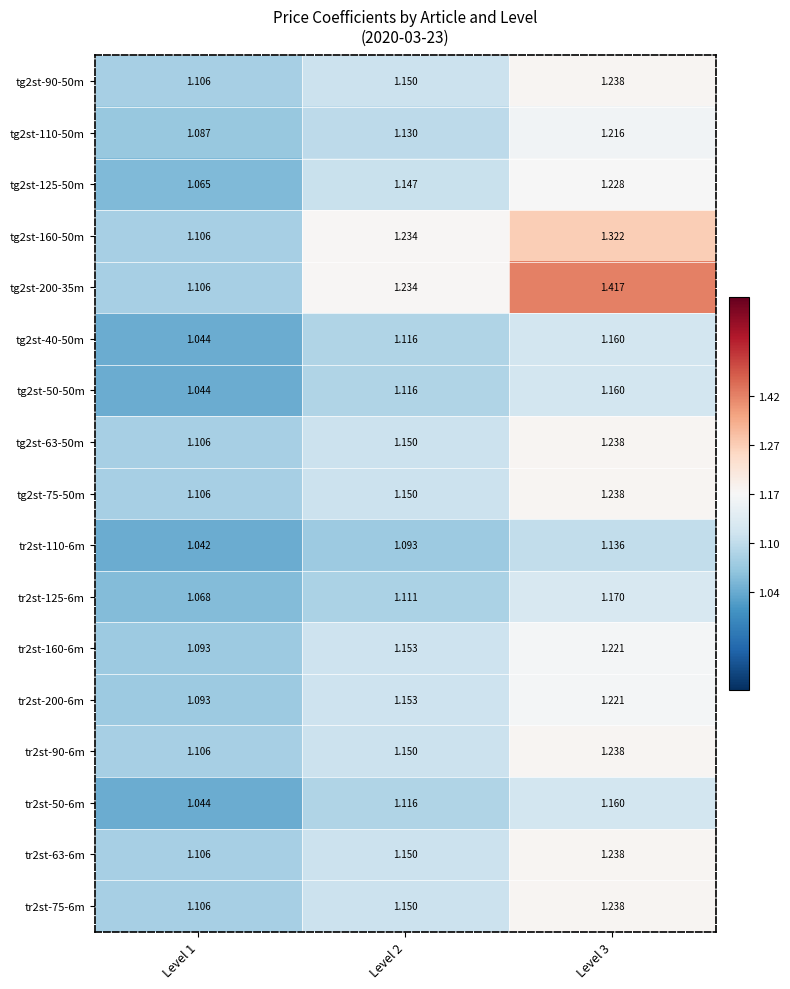

How many series are shown in this chart?

17